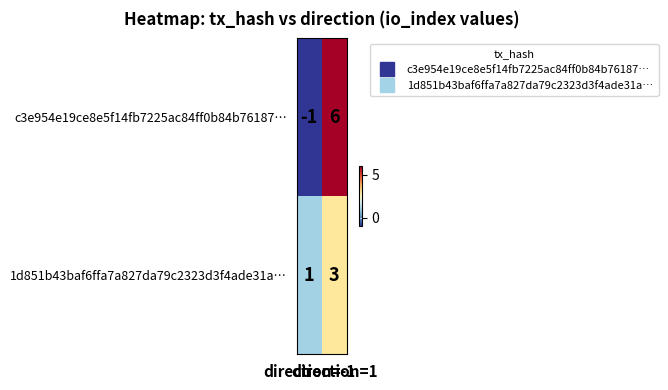

List the series in order of their peak value, highest first.

c3e954e19ce8e5f14fb7225ac84ff0b84b76187…, 1d851b43baf6ffa7a827da79c2323d3f4ade31a…